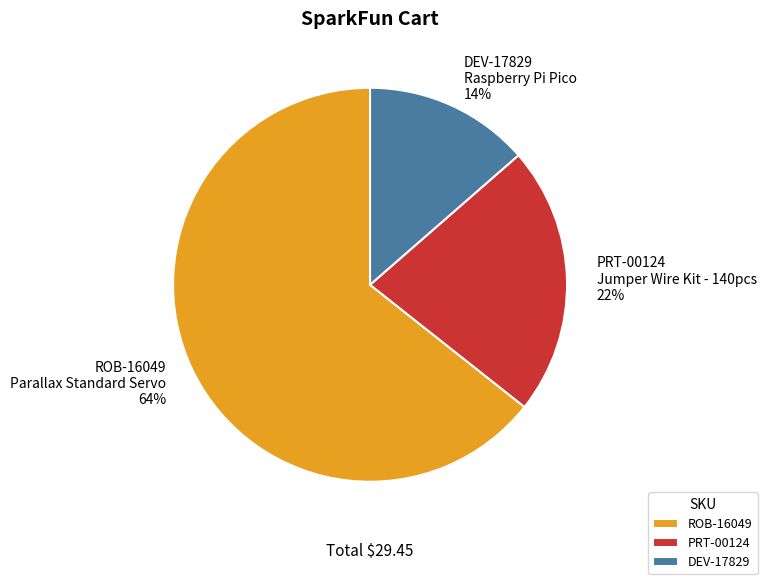

Combined, do ROB-16049 Parallax Standard Servo and DEV-17829 Raspberry Pi Pico account for over 50%?

Yes